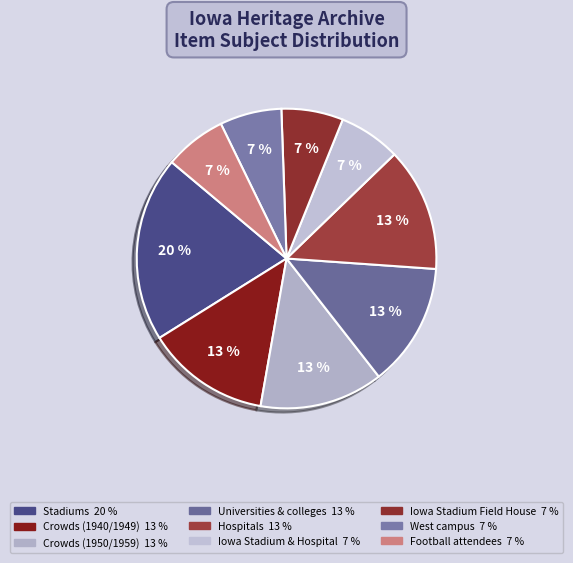

Between Hospitals and Stadiums, which is larger?

Stadiums